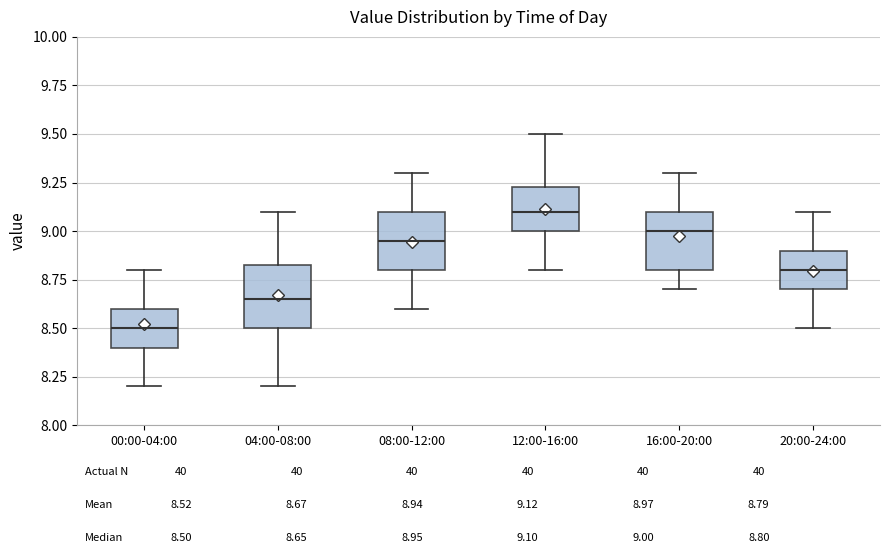

Where is the lower edge of the box for 16:00-20:00 on the y-axis? The values are not printed on the chart, so give them approximately, as read against the axis.

8.80